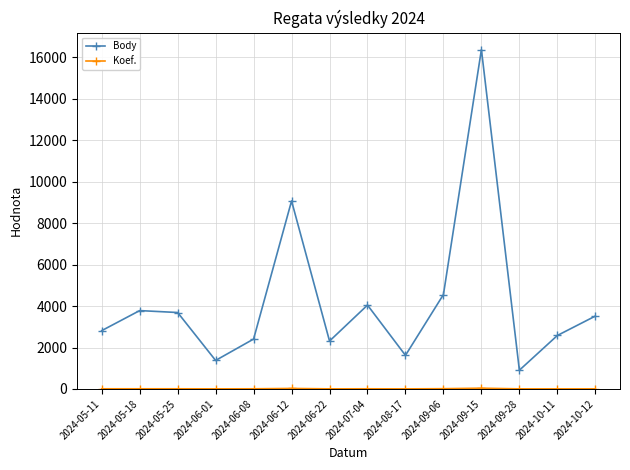

At which category is the sum across all series the highest?

2024-09-15